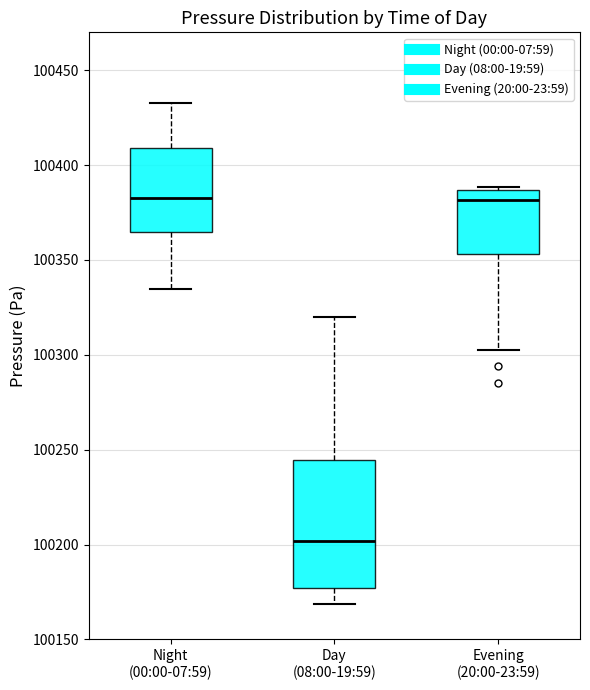

Reading left to right, read every box against the y-axis: the position of its median line, the range the box covers, and the ends of its whiskers. The values are not printed on the chart, so give them approximately, as read against the axis.

Night (00:00-07:59): median 100385, box 100365 to 100410, whiskers 100335 to 100435
Day (08:00-19:59): median 100200, box 100175 to 100245, whiskers 100170 to 100320
Evening (20:00-23:59): median 100380, box 100355 to 100385, whiskers 100305 to 100390